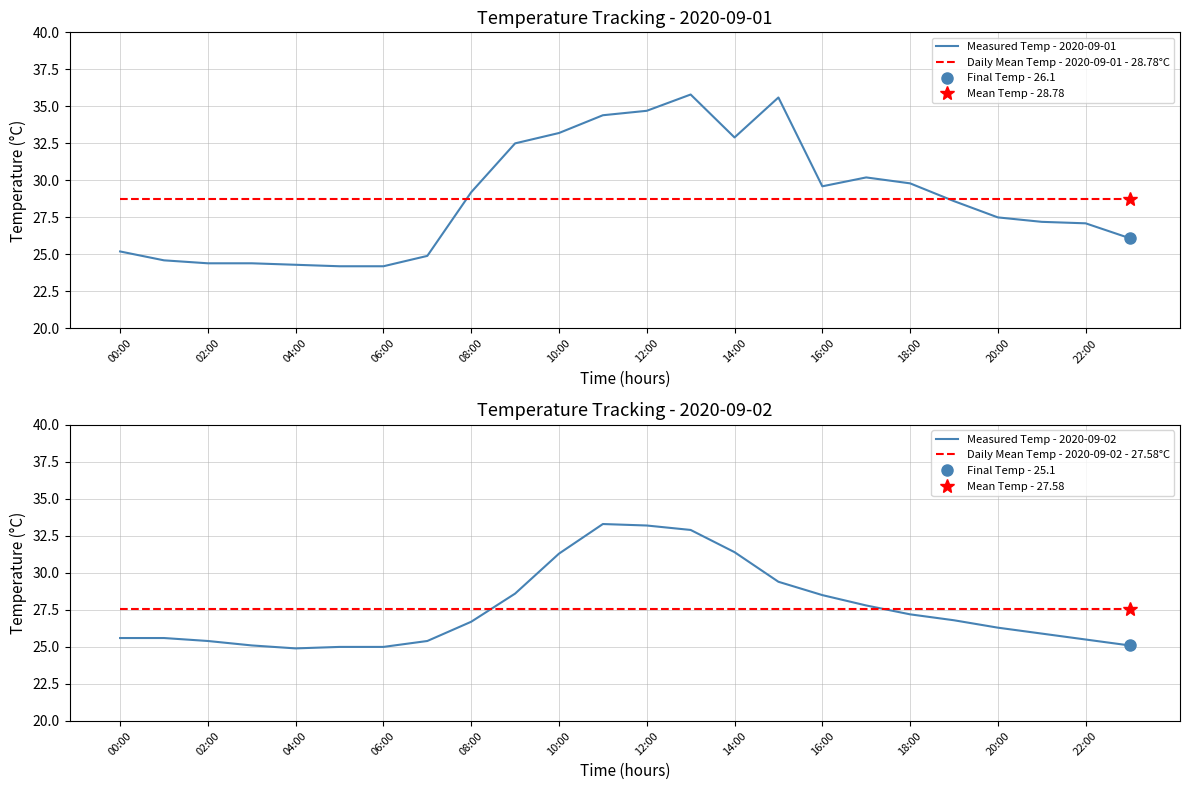

Where does the Measured Temp - 2020-09-01 series first go above 28?

08:00